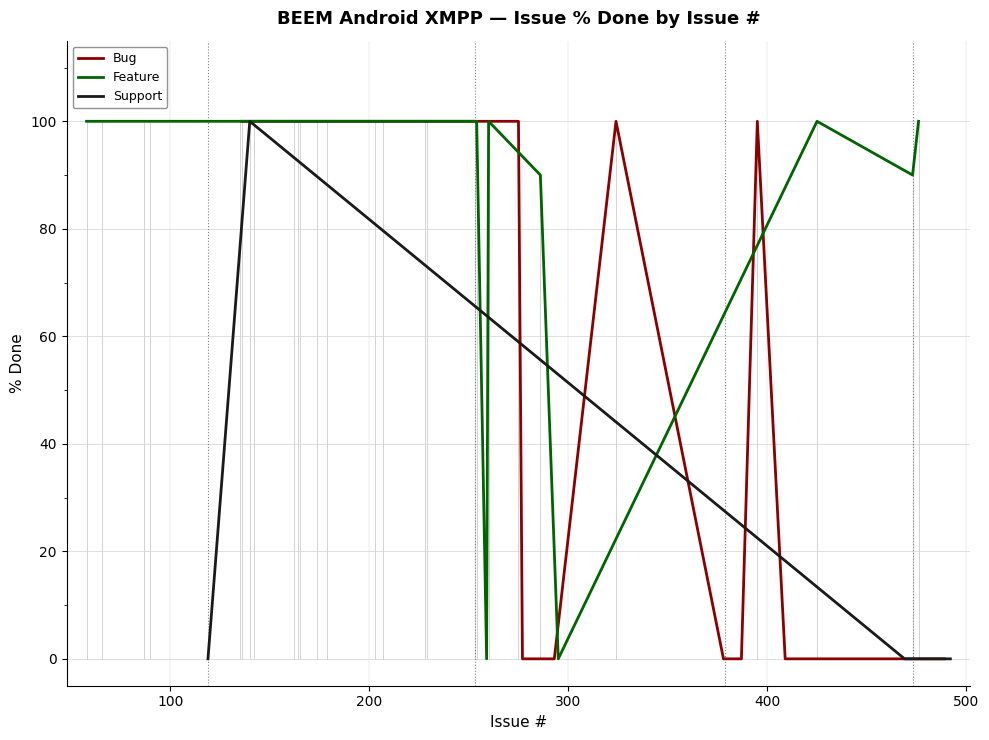

Is it true that the value at 229 is 42?

False